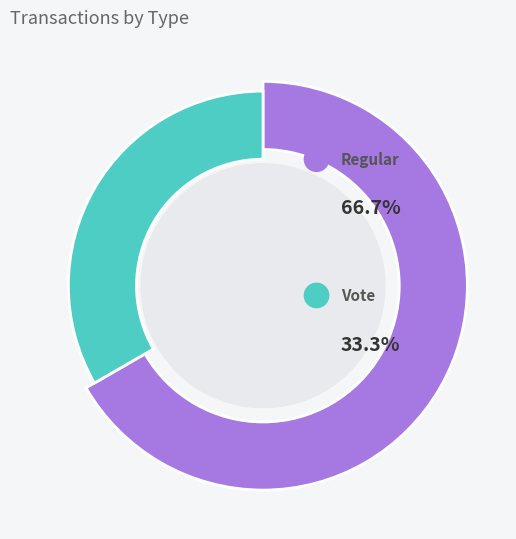

Count the number of slices in the pie.

2